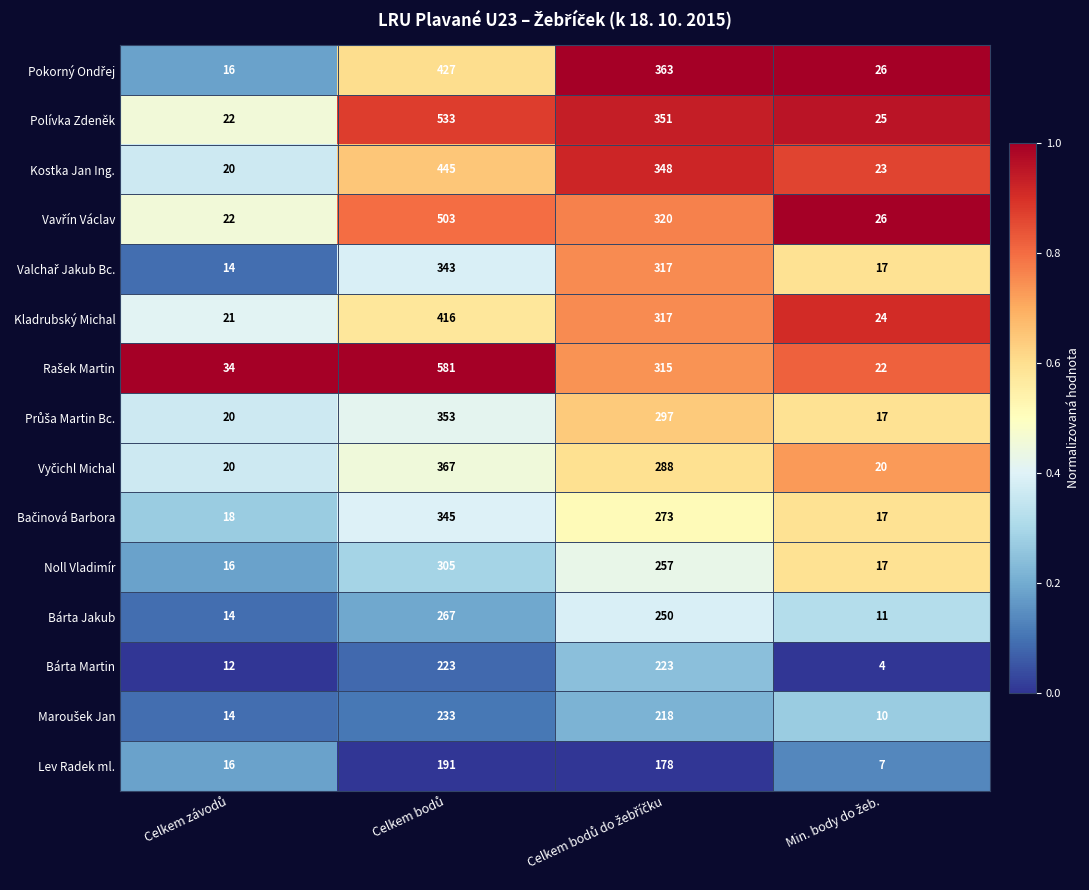

What is the sum of all Kostka Jan Ing. values?

836